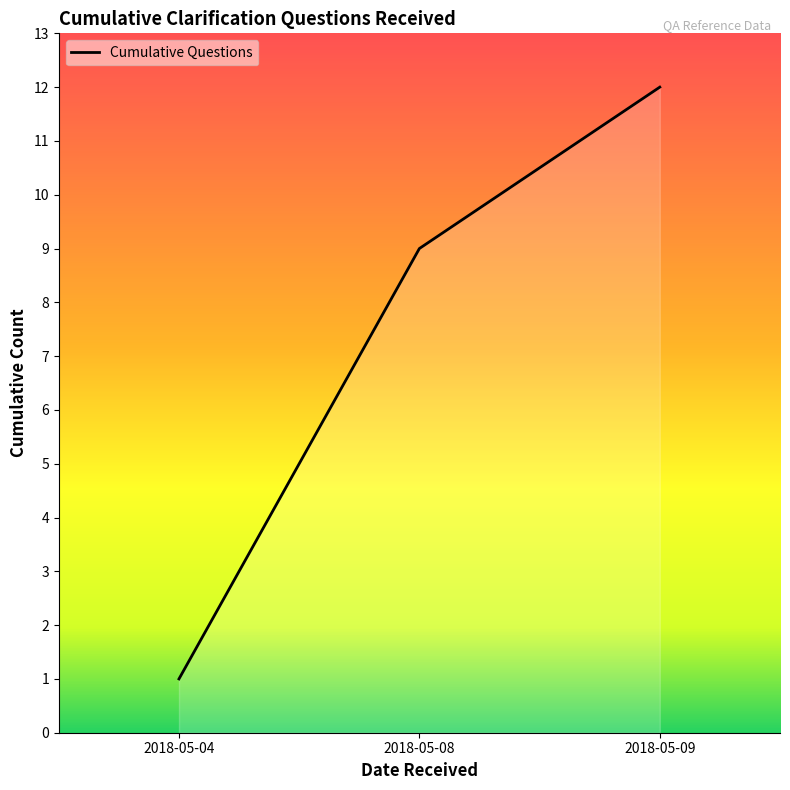

What is the difference between the second highest and minimum values?

8